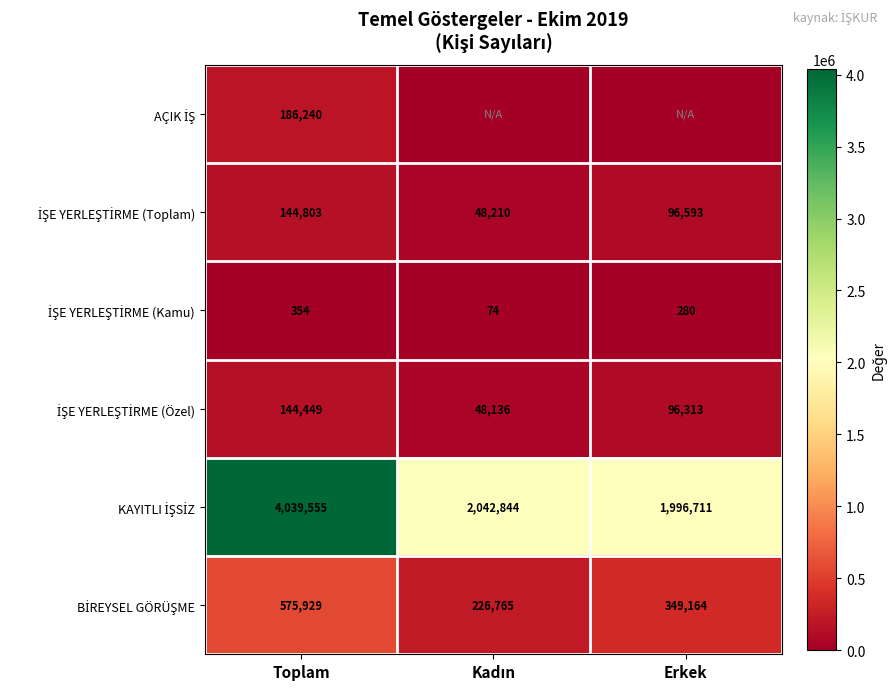

Is the value of İŞE YERLEŞTİRME (Toplam) at Erkek greater than the value of İŞE YERLEŞTİRME (Kamu) at Toplam?

Yes